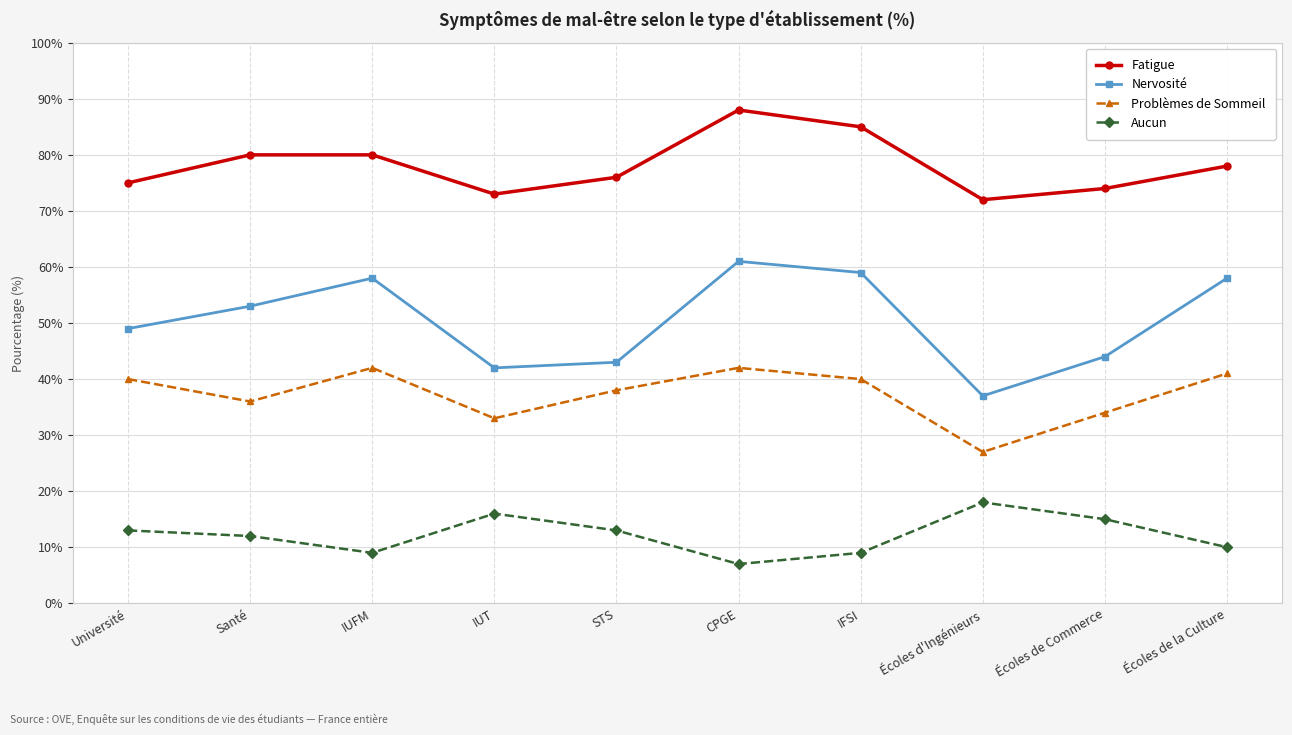

How many lines are shown in the chart?

4